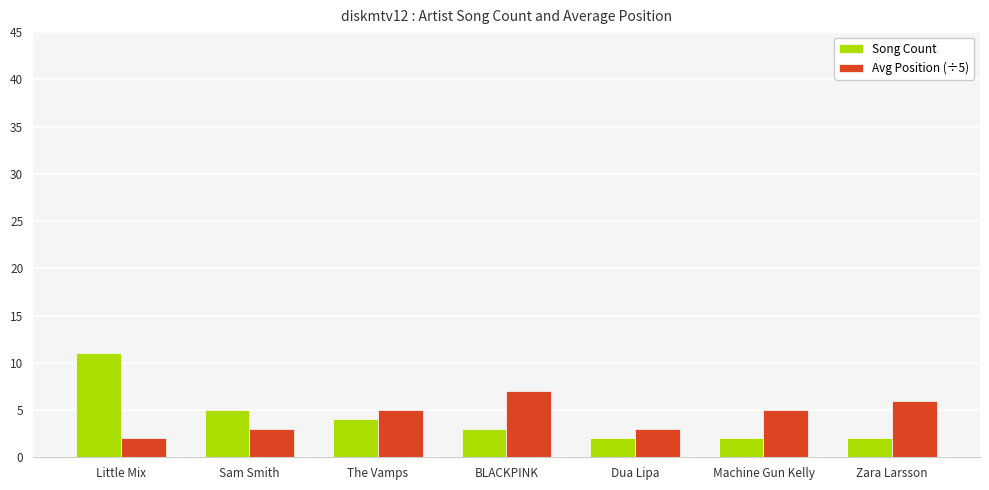

True or false: Avg Position (÷5) has a value of 3 at Sam Smith.

True